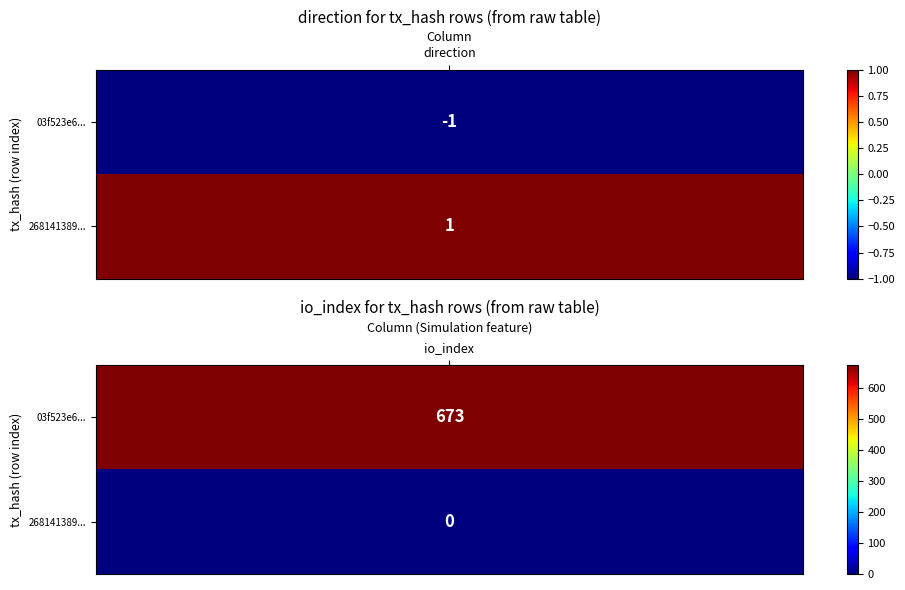

Which series has the largest range (max minus min)?

03f523e6e630e233a168e80051addfda84c655e